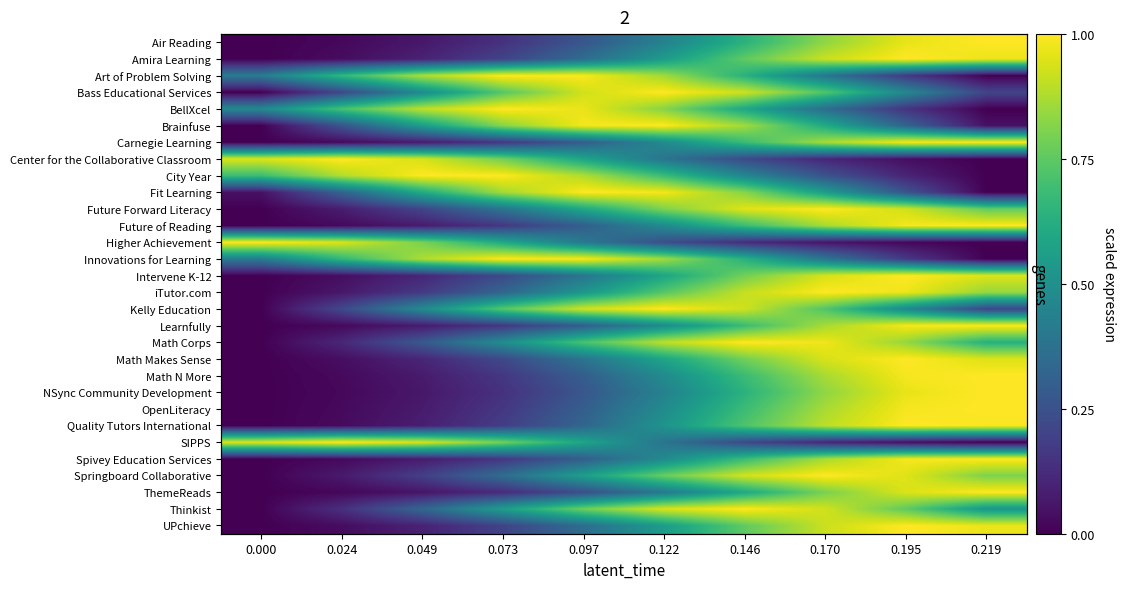

What is the difference between the Bass Educational Services values at 0.073 and 0.097?

0.2